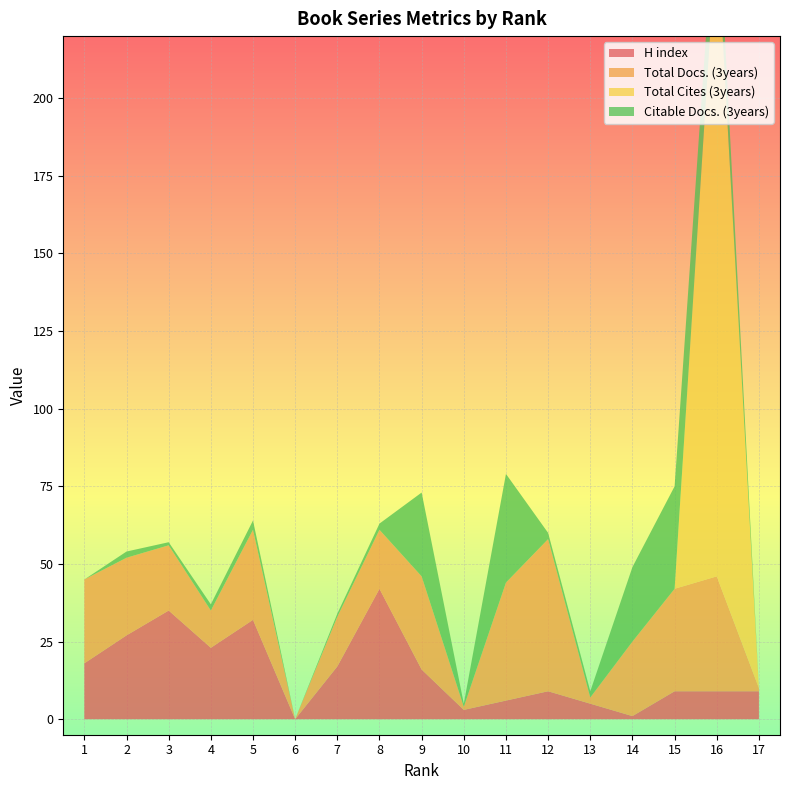

Reading left to right, what are all the values shown in this chart?

H index: 18	27	35	23	32	0	17	42	16	3	6	9	5	1	9	9	9
Total Docs. (3years): 27	25	21	12	29	0	16	19	30	1	38	49	2	24	33	37	1
Total Cites (3years): 0	0	0	0	0	0	0	0	0	0	0	0	0	0	0	208	0
Citable Docs. (3years): 0	2	1	2	3	0	1	2	27	1	35	2	2	24	33	16	0